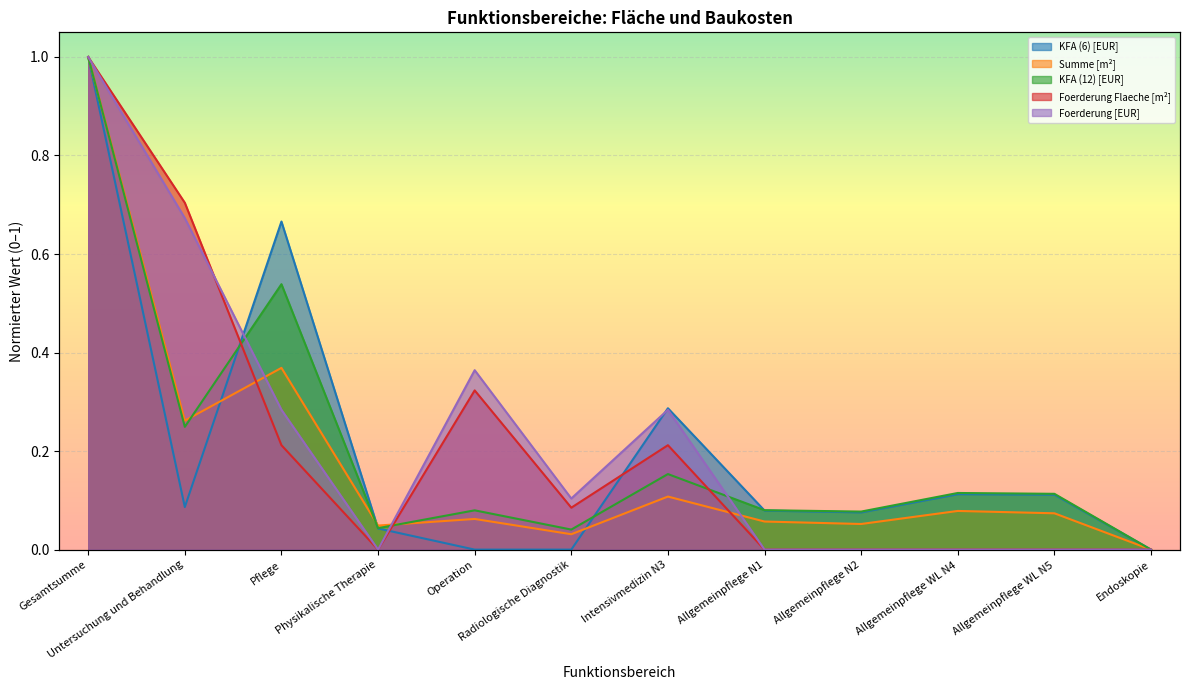

True or false: Summe [m²] has a value of 0.1 at Allgemeinpflege WL N5.

True